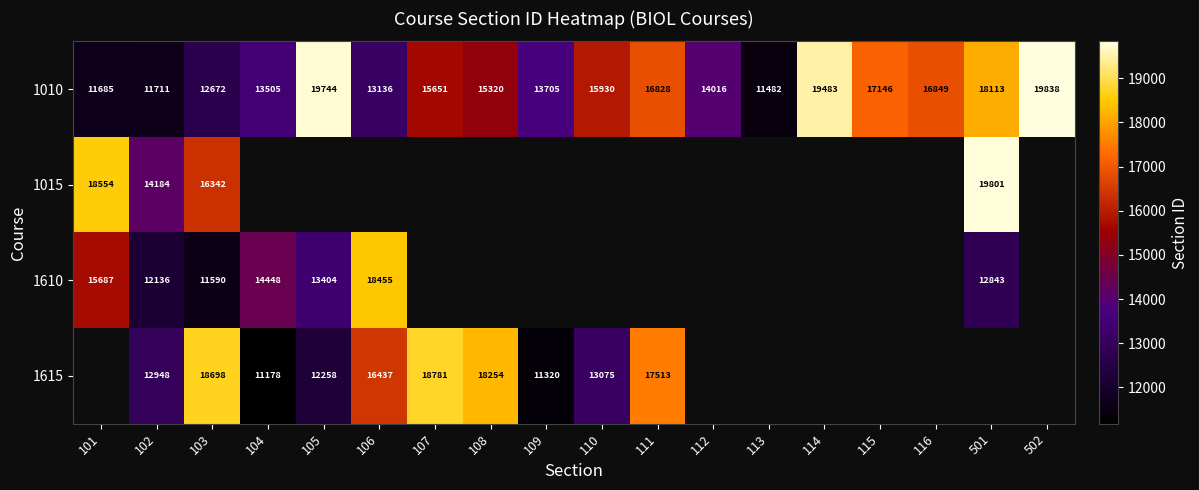

What is the sum of the 1010 values at 501 and 114?

37596